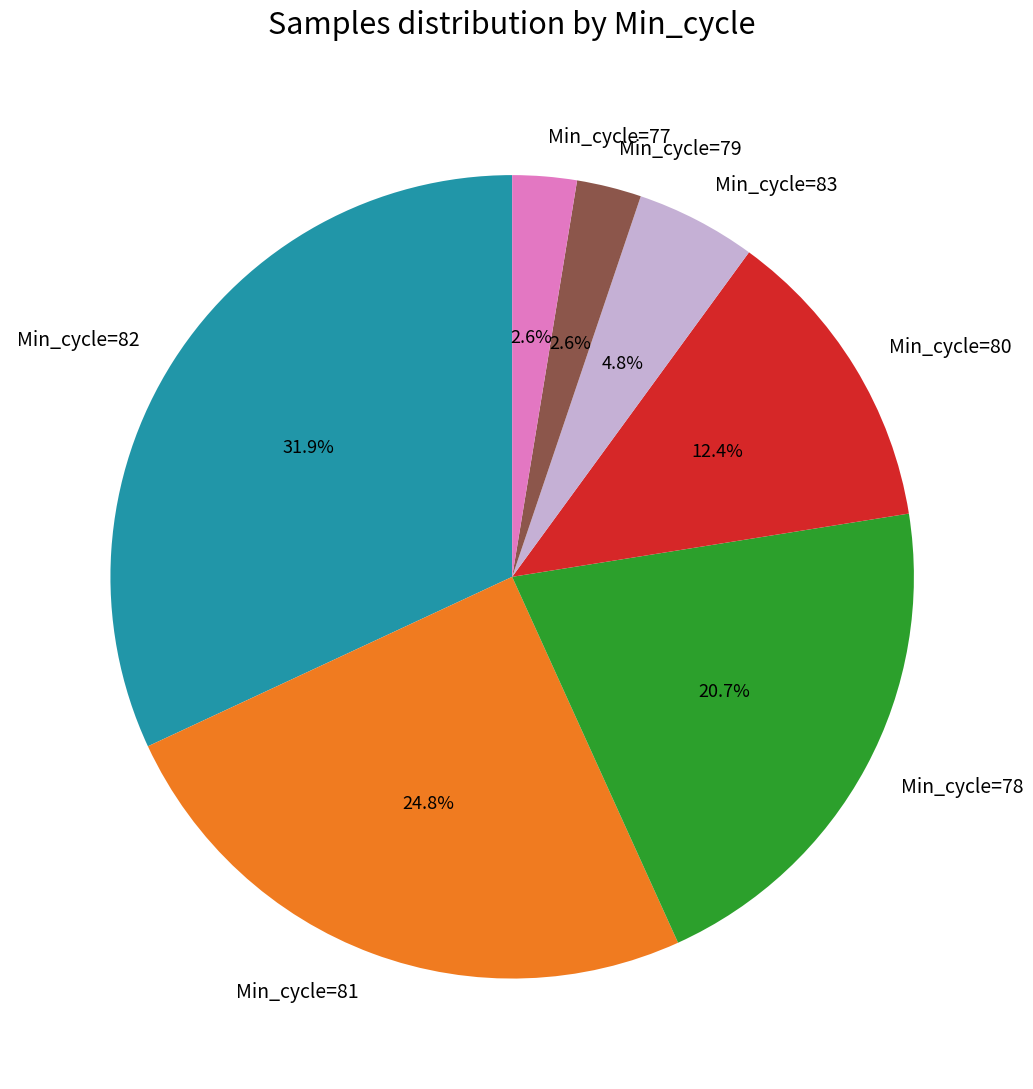

Is there a majority slice in this chart?

No